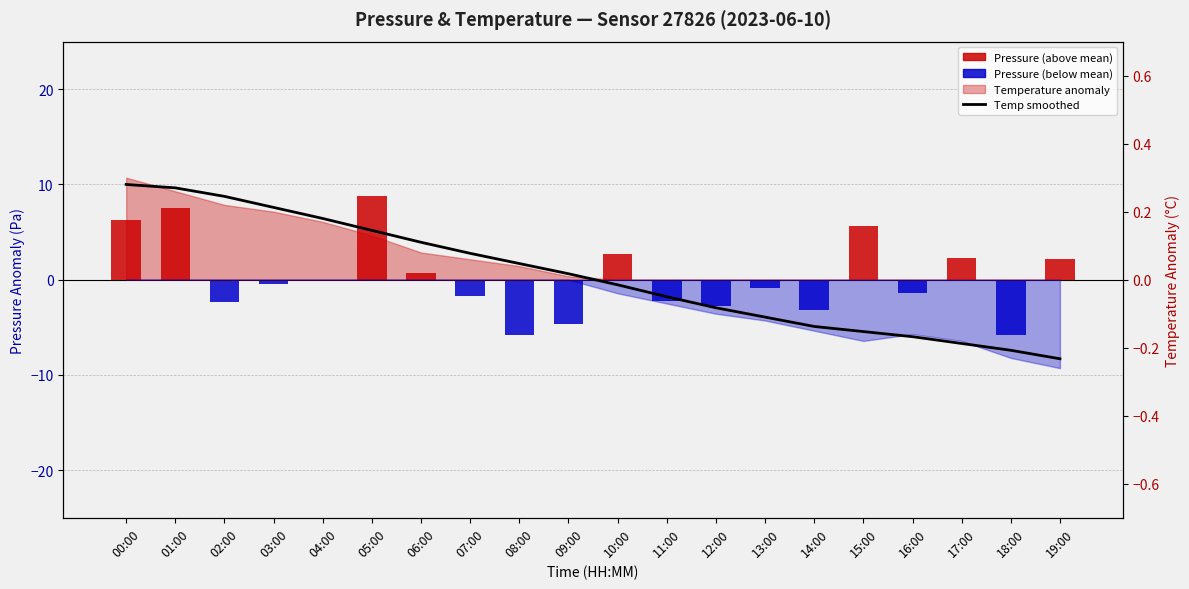

At how many categories does at least one series exceed -4?

20